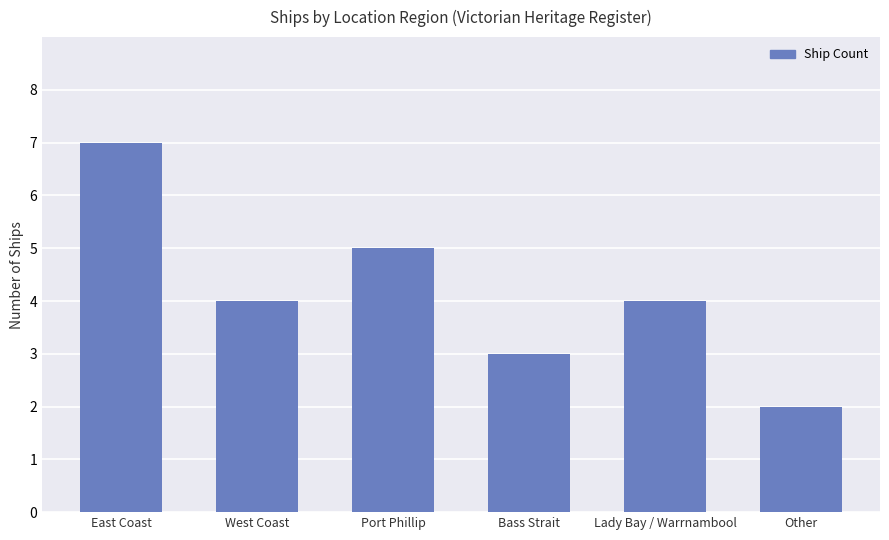

How many distinct data groups are displayed?

1